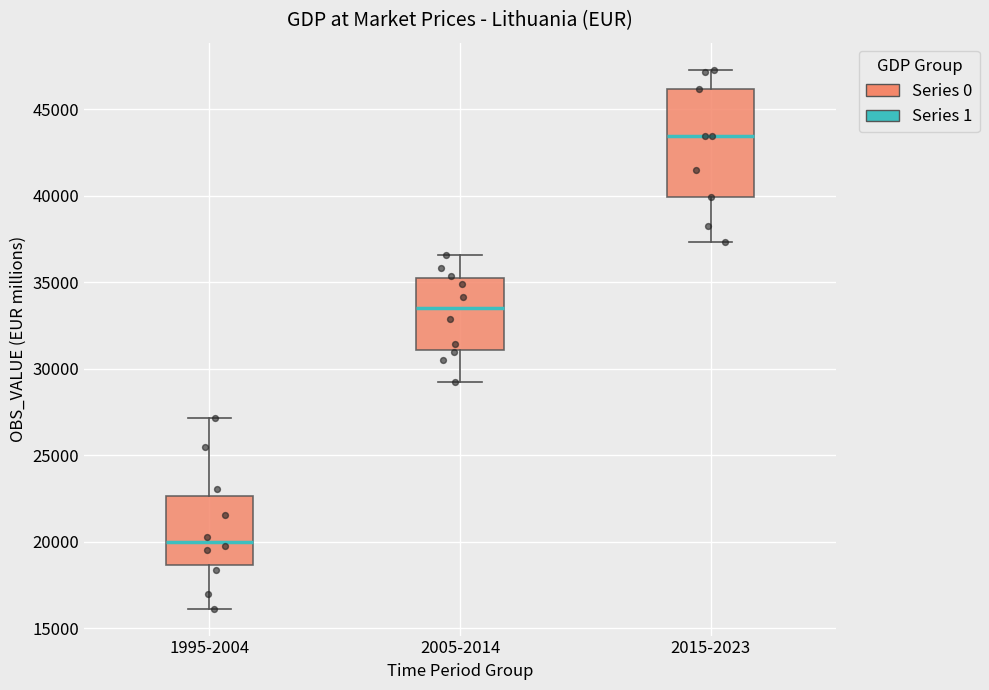

Where is the upper edge of the box for 1995-2004 on the y-axis? The values are not printed on the chart, so give them approximately, as read against the axis.

22500